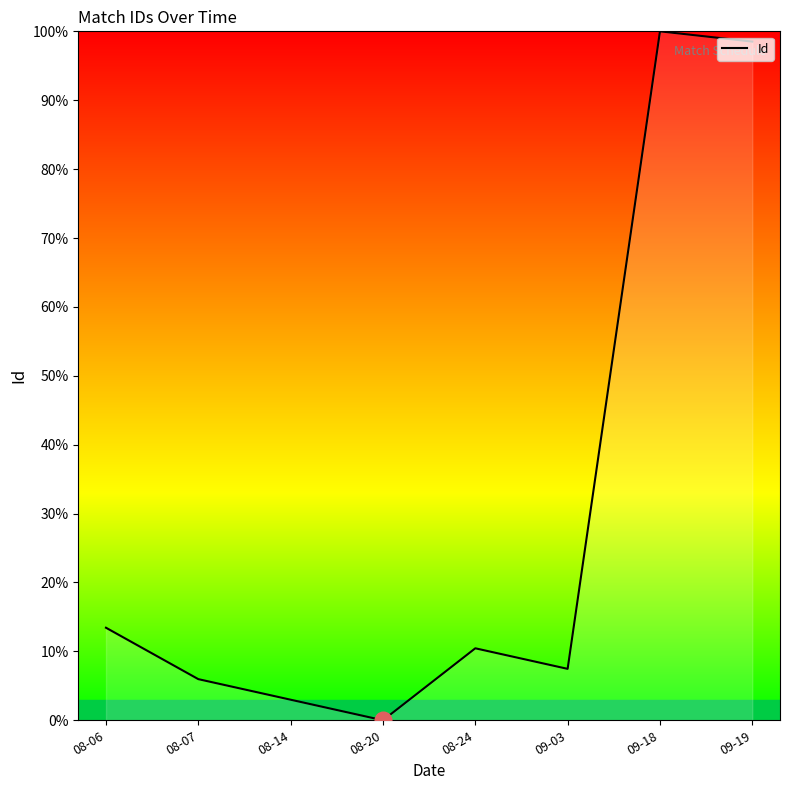

True or false: the data shows -60.0 at 08-20.

False